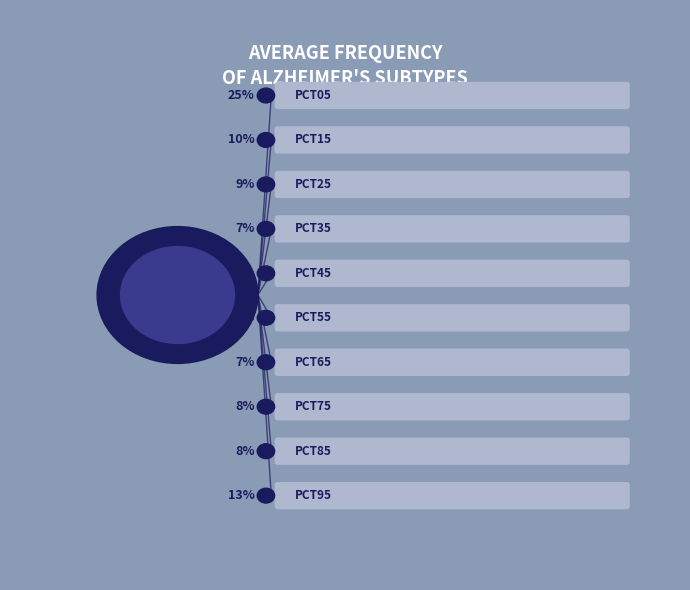

To the nearest percent, what portion does pct45 represent?

7%